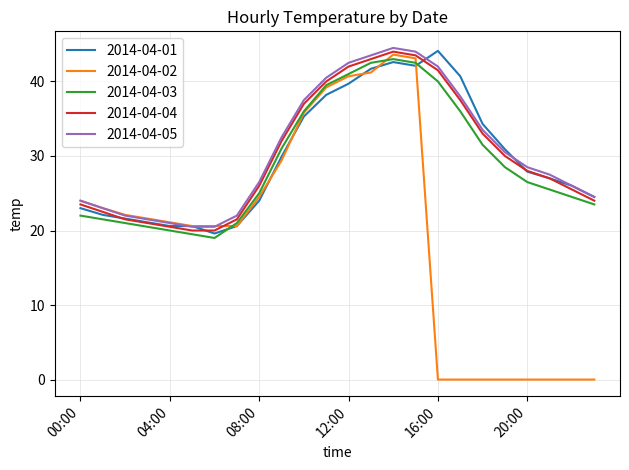

True or false: 2014-04-05 and 2014-04-03 cross at least once.

False